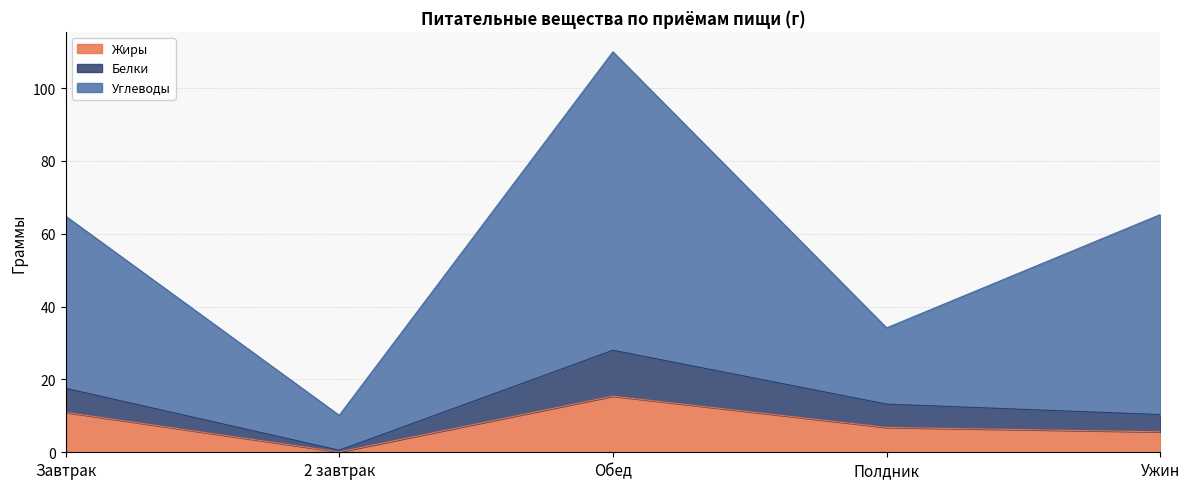

What is the label of the 1st point from the right?

Ужин